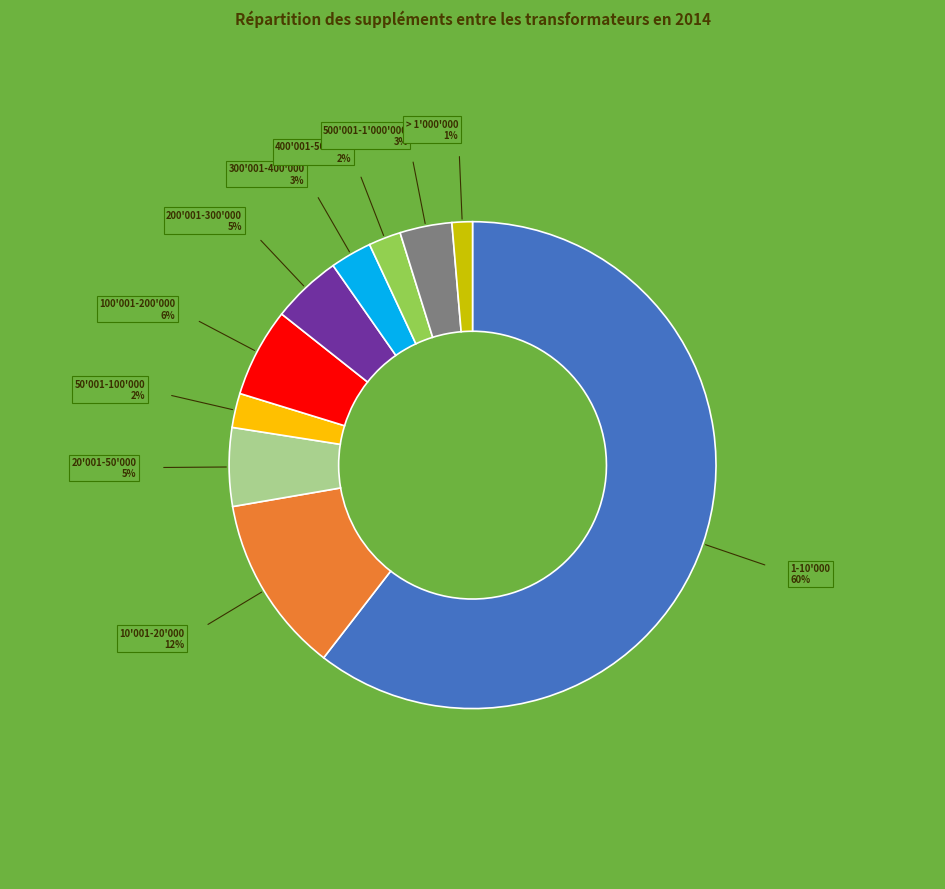

How many segments does this pie chart have?

10